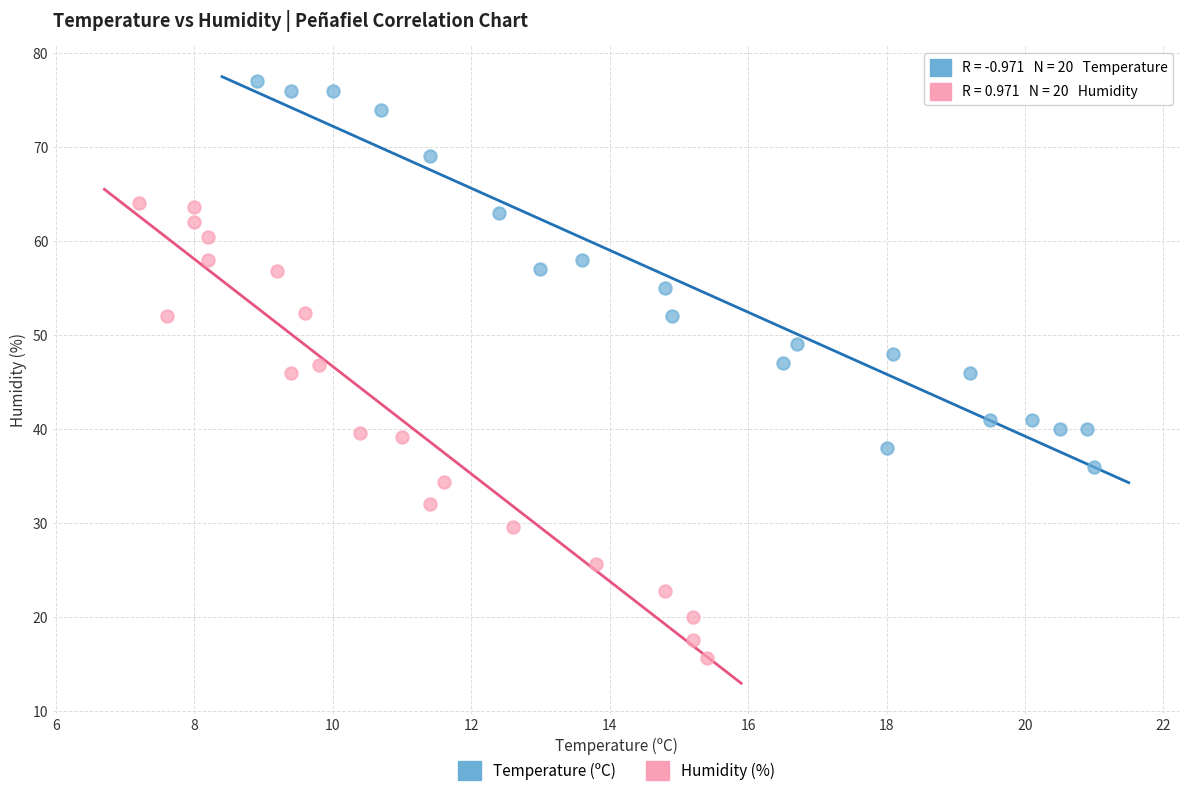

Which series reaches the minimum Y coordinate?

Humidity (%)